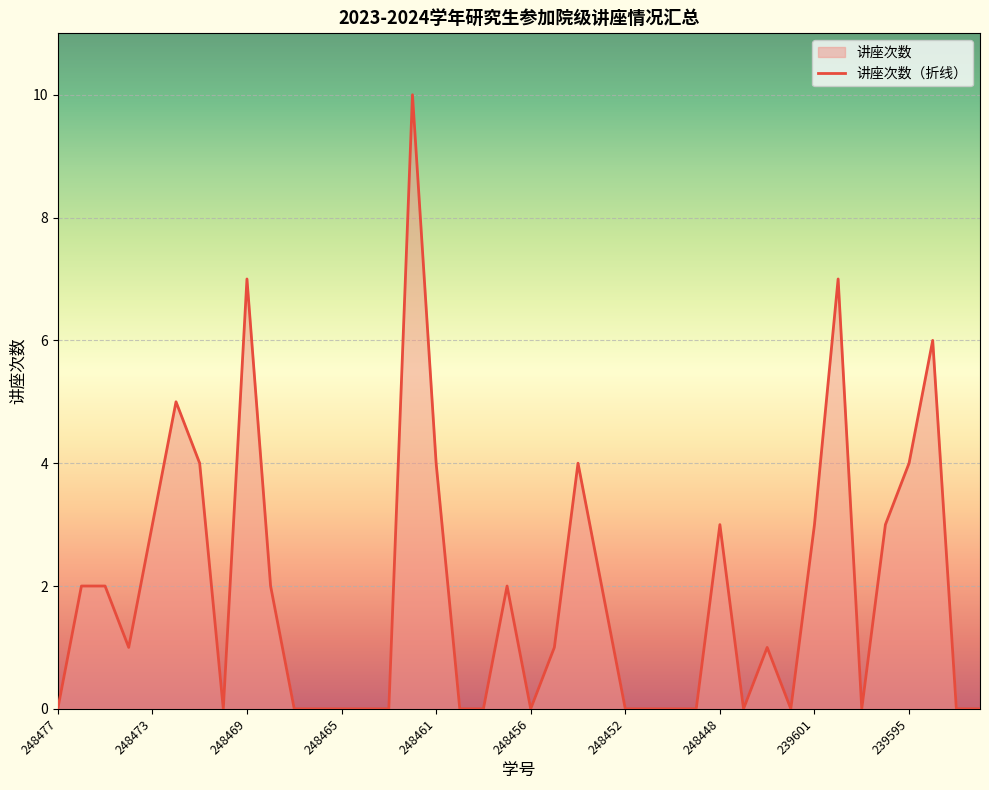

The value at 248474 is 1. True or false?

True